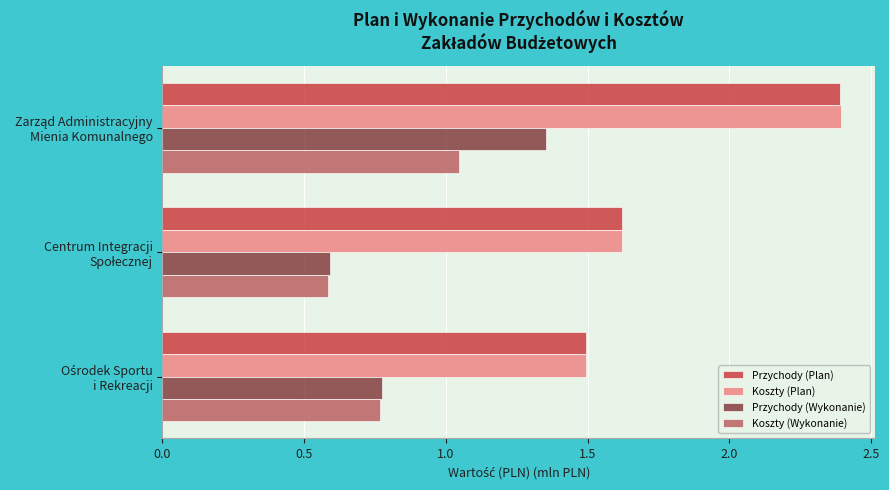

What is the difference between the maximum and minimum values in the Przychody (Plan) series?

0.9